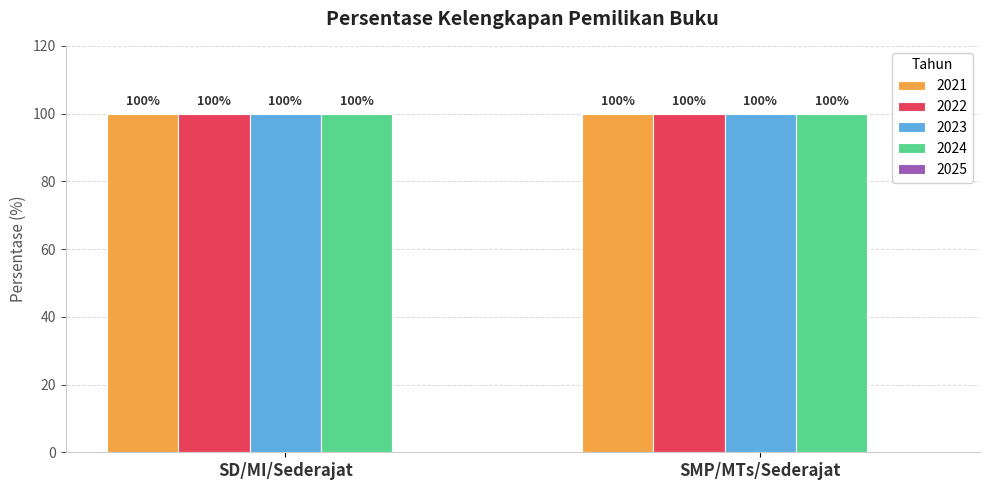

What value does the 2022 series have at SMP/MTs/Sederajat?

100